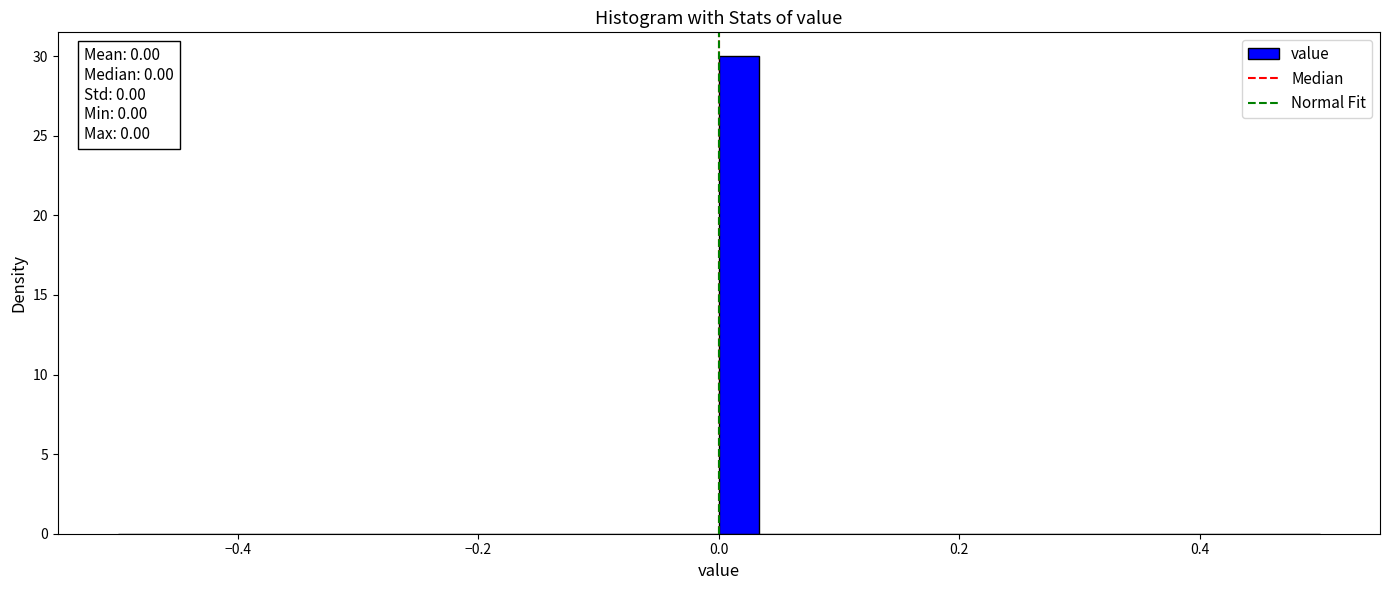

Read against the x-axis, roughly where is the centre of the tallest bar?

0.02